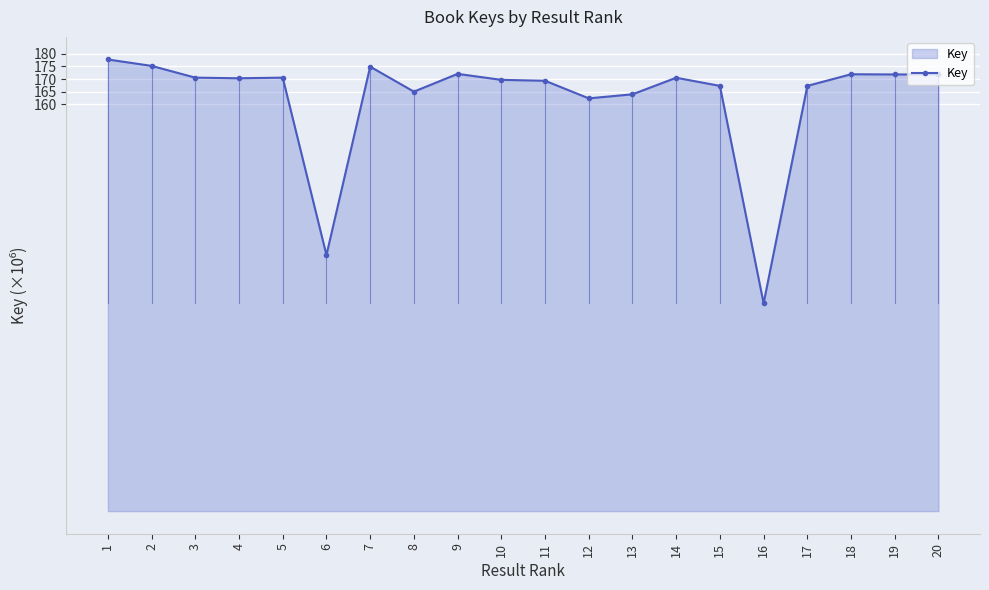

What is the sum of all values?

3245.2